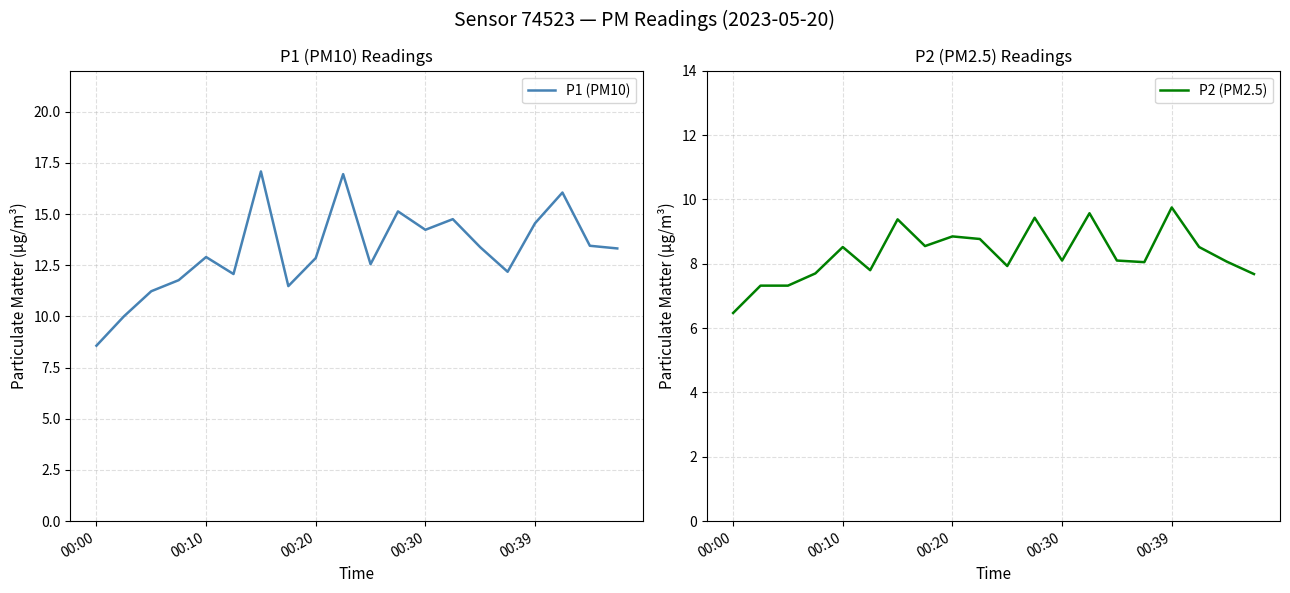

Which series has the largest range (max minus min)?

P1 (PM10)